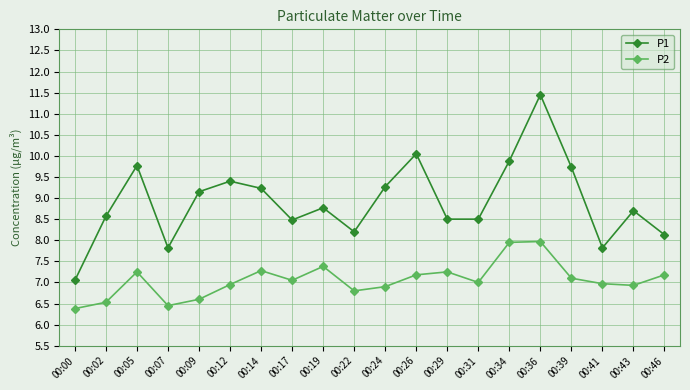

At how many categories does at least one series exceed 11?

1